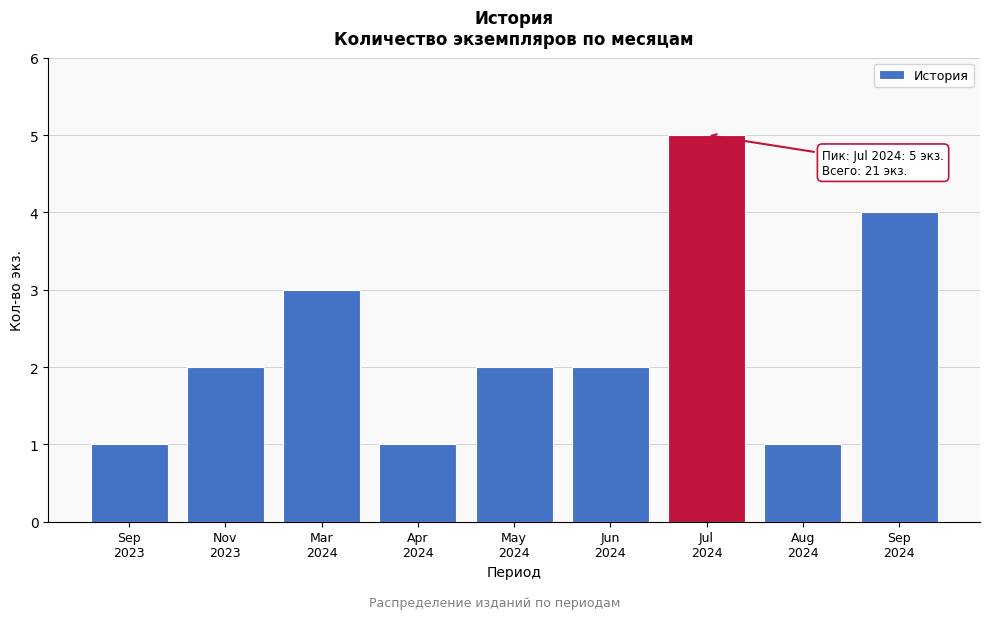

Reading left to right, list all the values displayed in this chart.

1	2	3	1	2	2	5	1	4